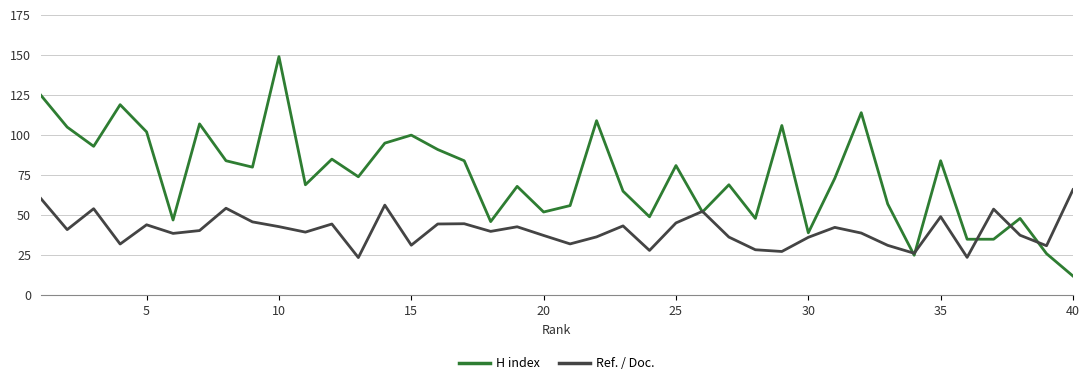

List the series in order of their peak value, highest first.

H index, Ref. / Doc.